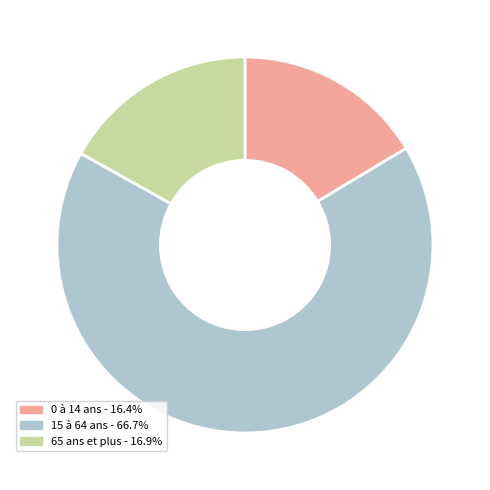

Does any single category account for the majority?

Yes